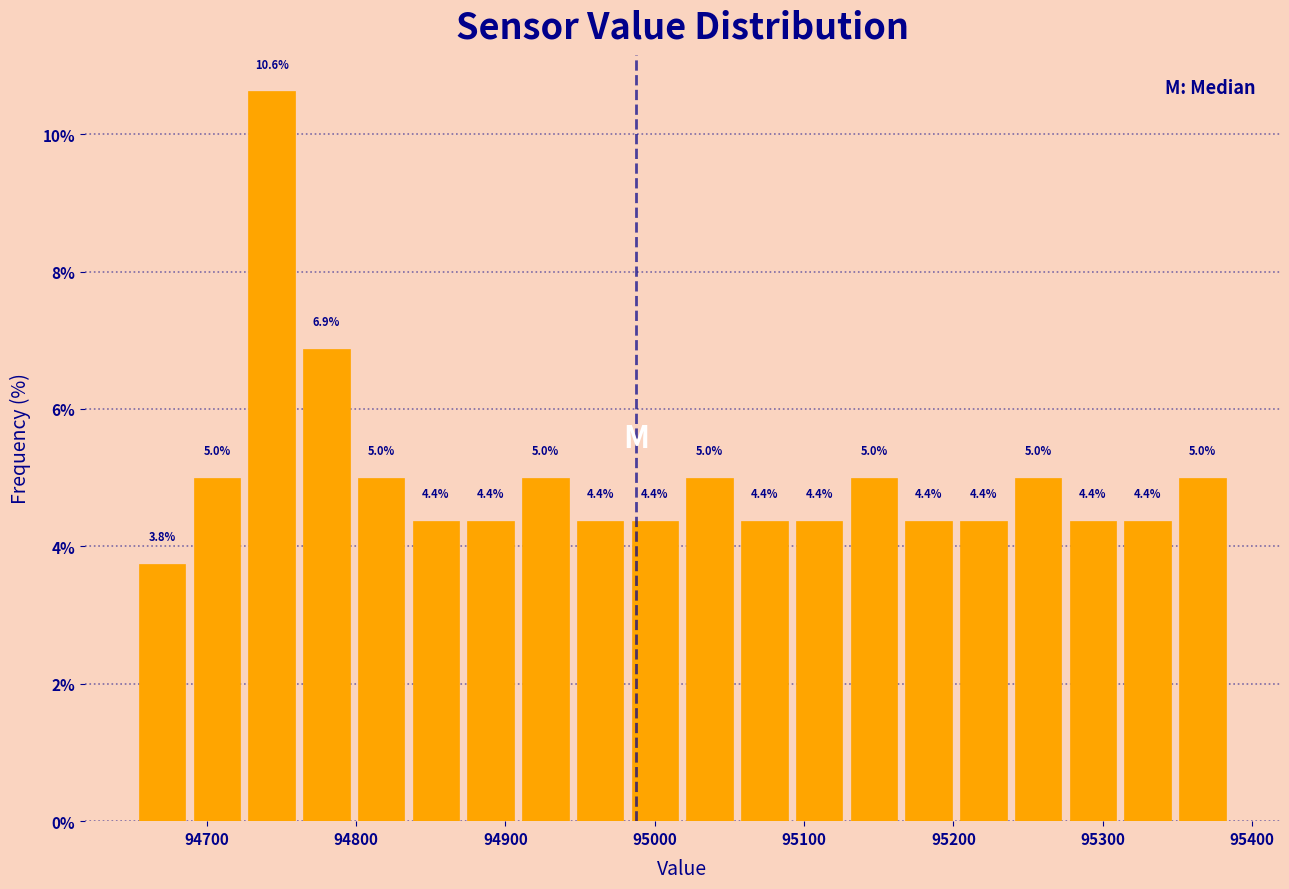

Read against the x-axis, roughly where is the centre of the tallest bar?

94740